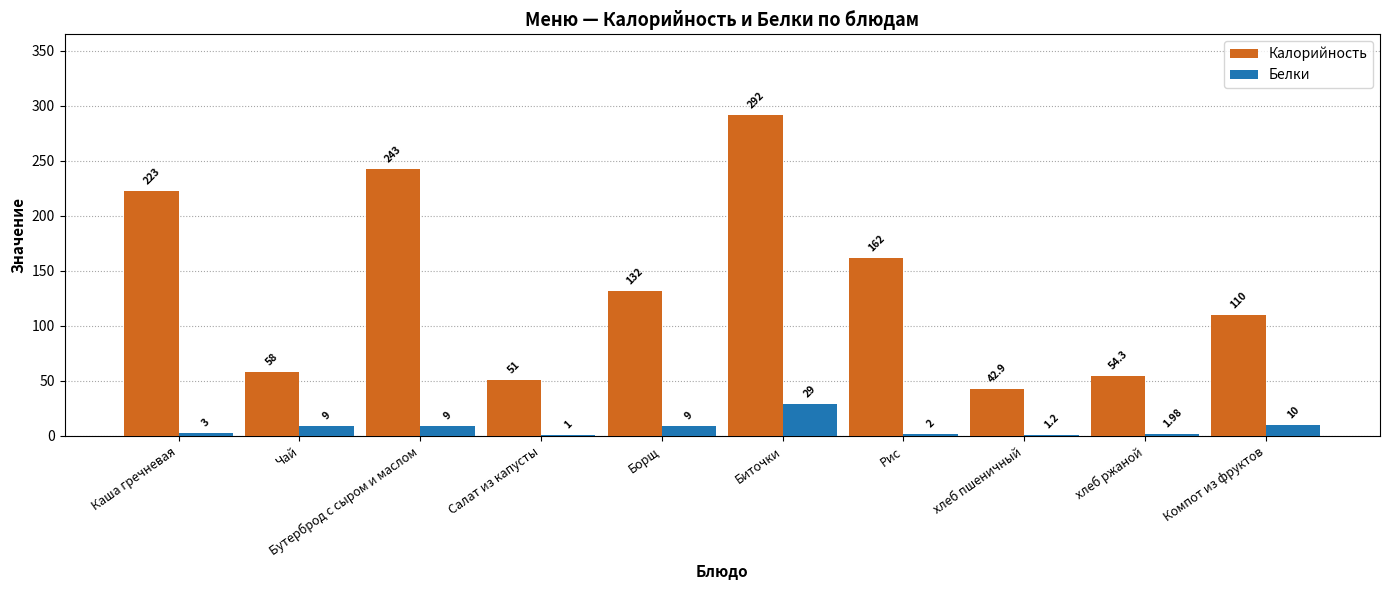

Which series changed the most between Бутерброд с сыром и маслом and Компот из фруктов?

Калорийность